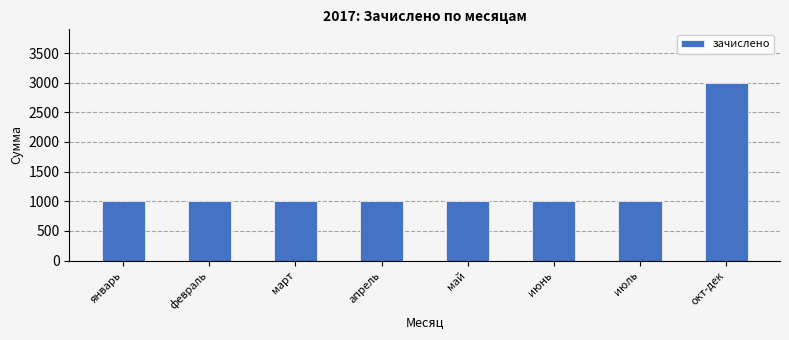

What is the value of the 3rd bar from the left?

1000